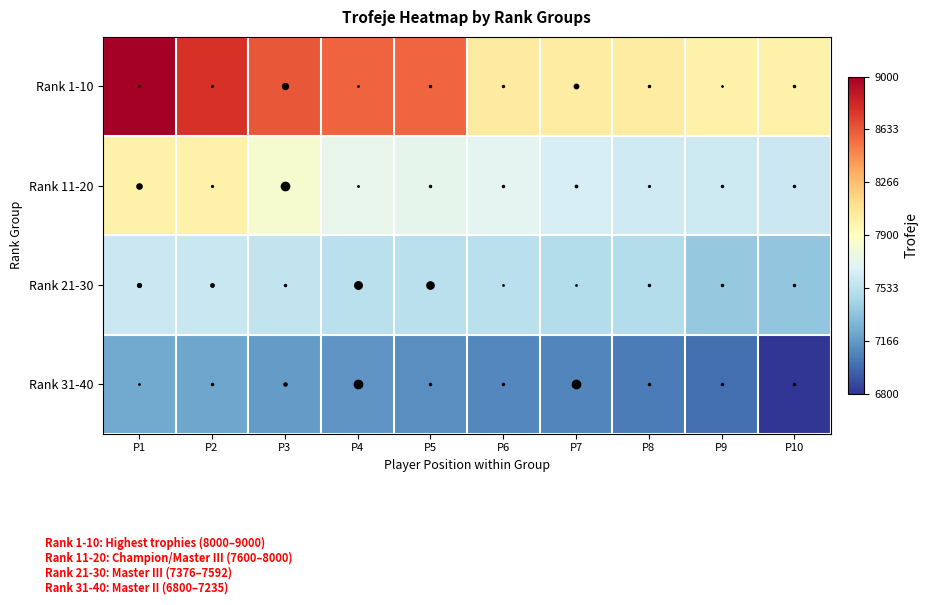

Rank the series at P10 from lowest to highest value.

Rank 31-40, Rank 21-30, Rank 11-20, Rank 1-10